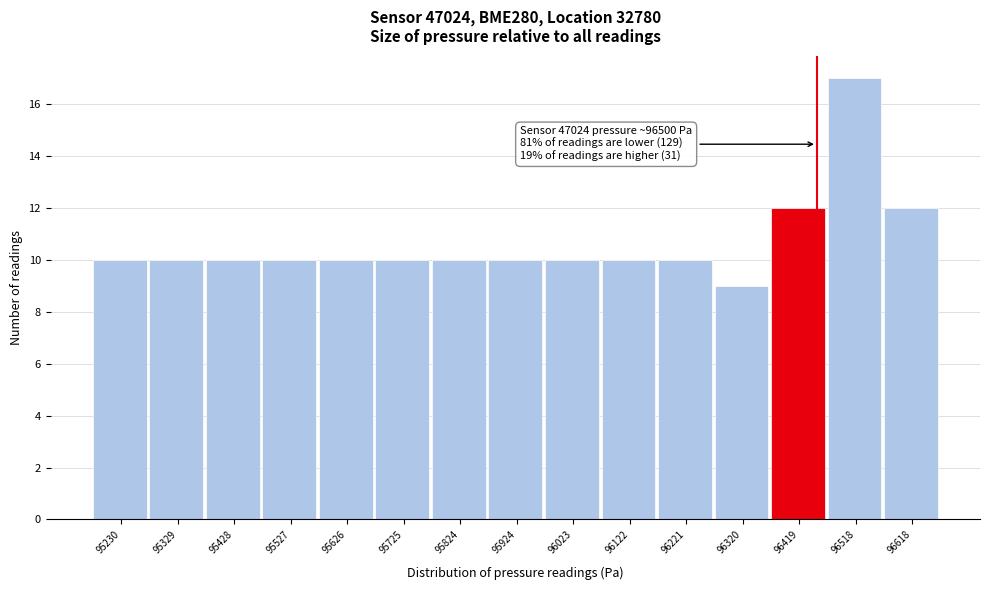

Reading right to left, extract all data points from this chart.

12	17	12	9	10	10	10	10	10	10	10	10	10	10	10